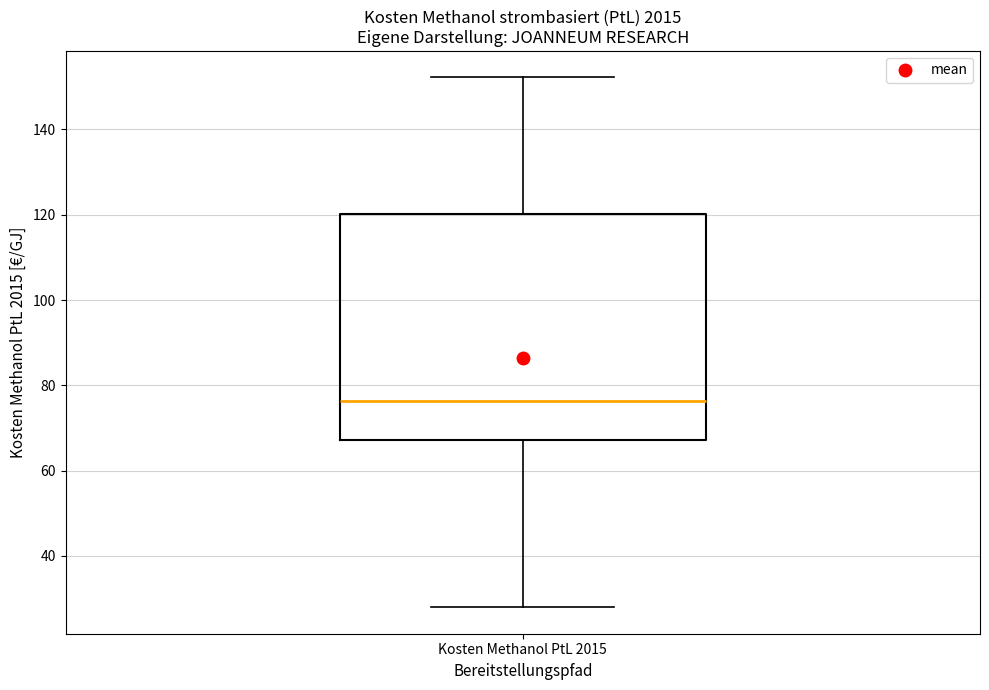

Read this box plot against the y-axis: the position of the median line, the range covered by the box, and the ends of both whiskers. The values are not printed on the chart, so give them approximately, as read against the axis.

median 76, box 68 to 120, whiskers 28 to 152